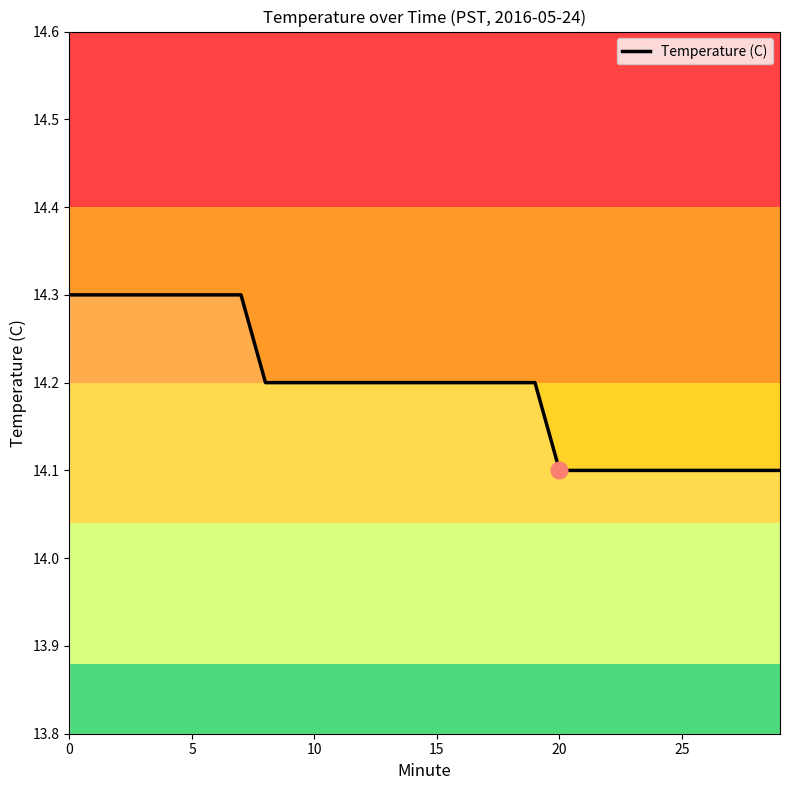

How many values are between 14 and 15?

30